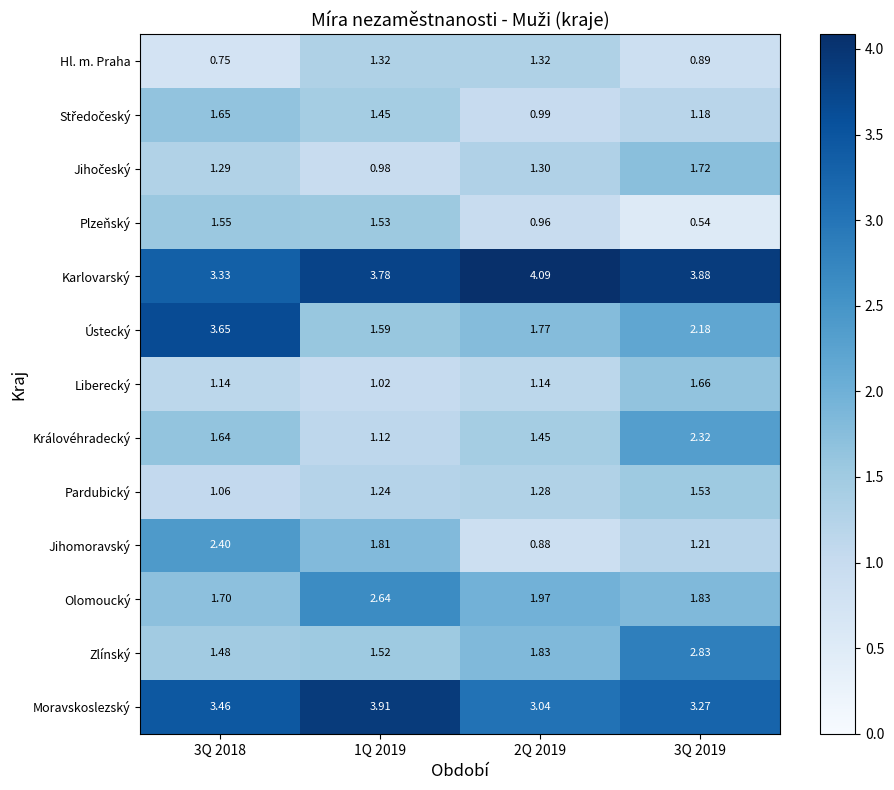

At which category does the chart reach its minimum across all series?

3Q 2019